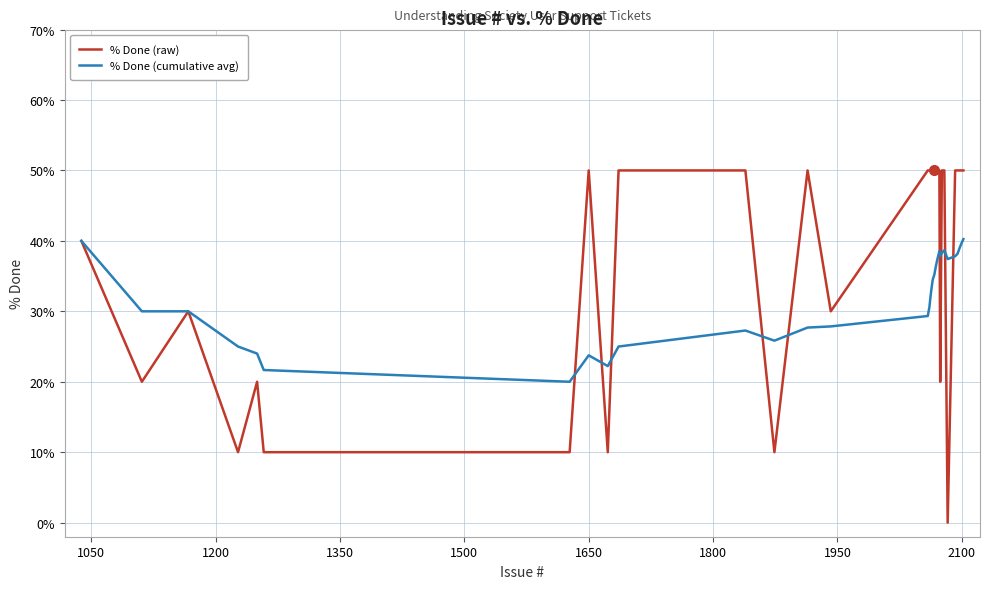

List the series in order of their peak value, highest first.

% Done (raw), % Done (cumulative avg)